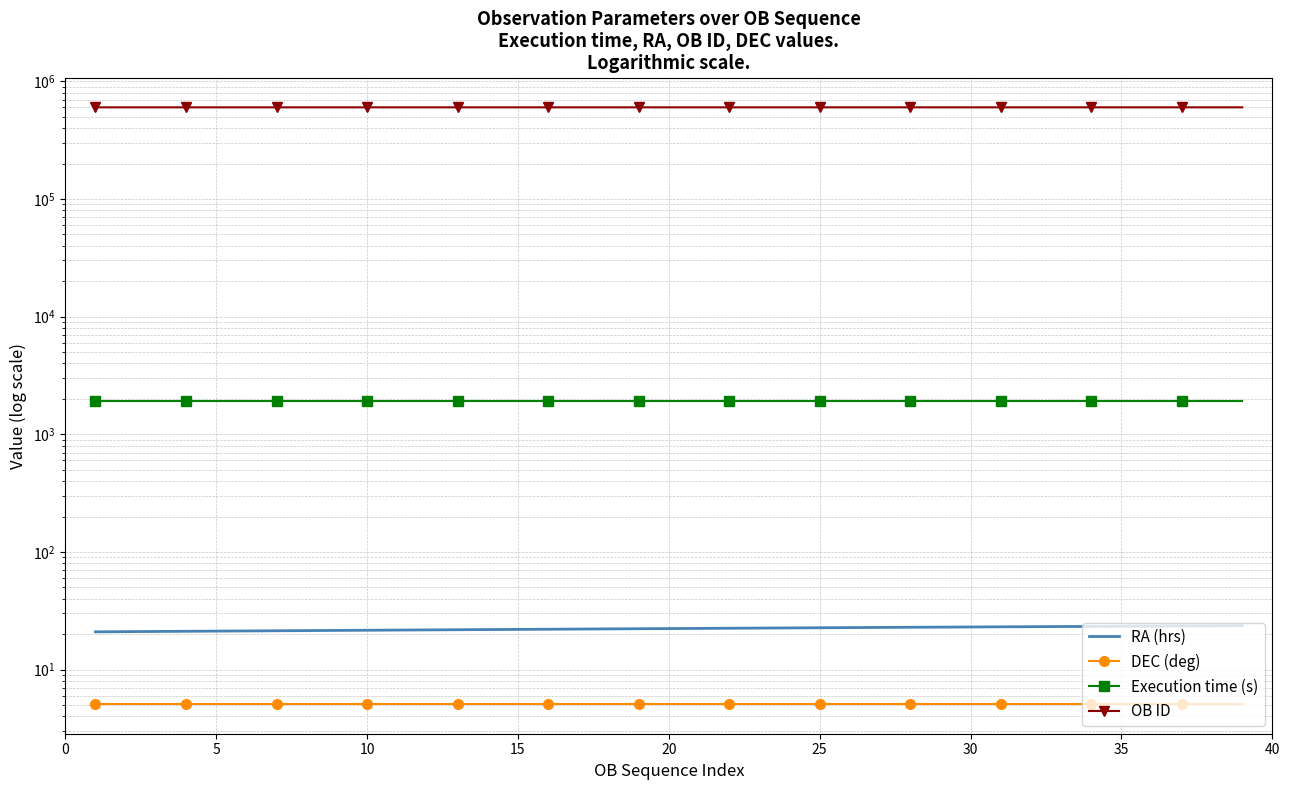

Between 20 and 35, which series saw the biggest shift?

OB ID